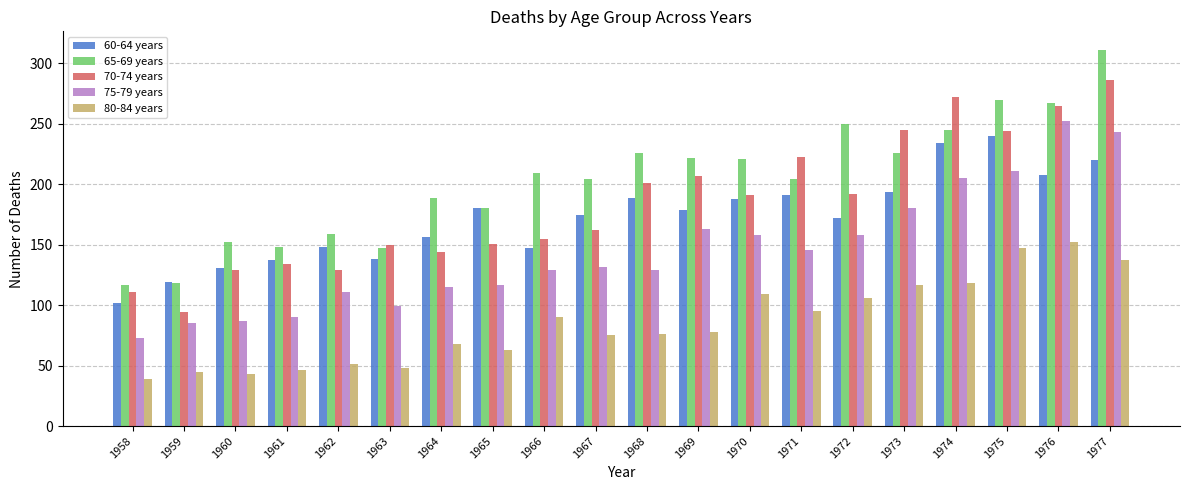

Where does the 70-74 years series first go above 191?

1968